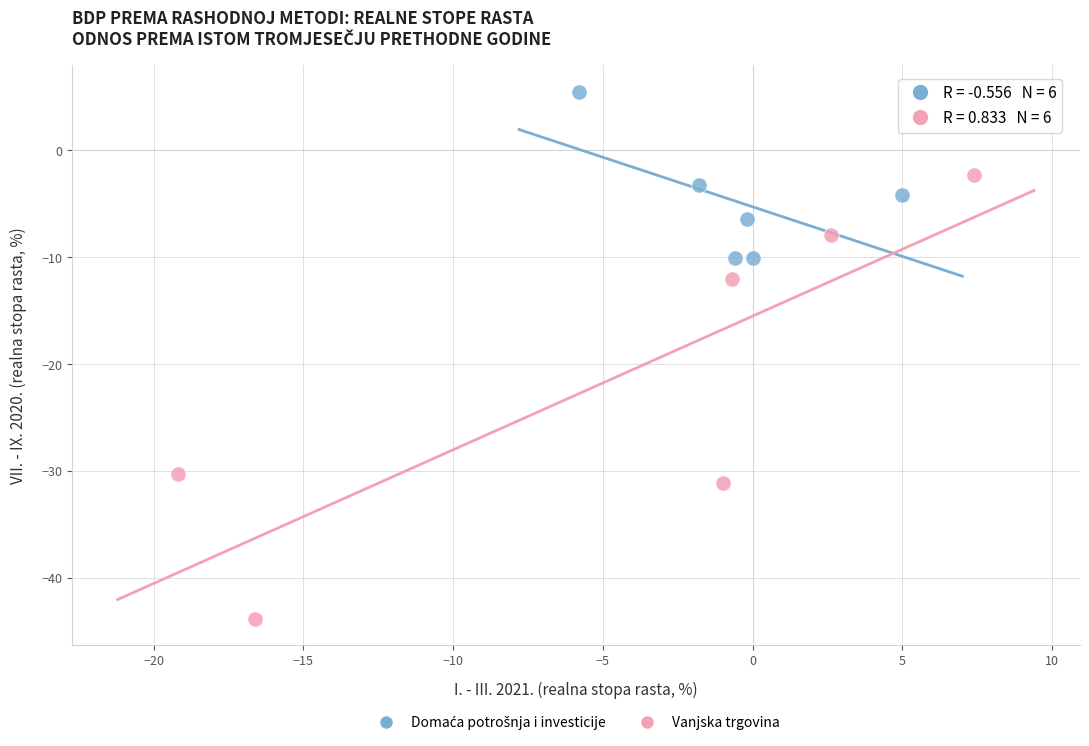

Which series has the largest Y range (max minus min)?

Vanjska trgovina